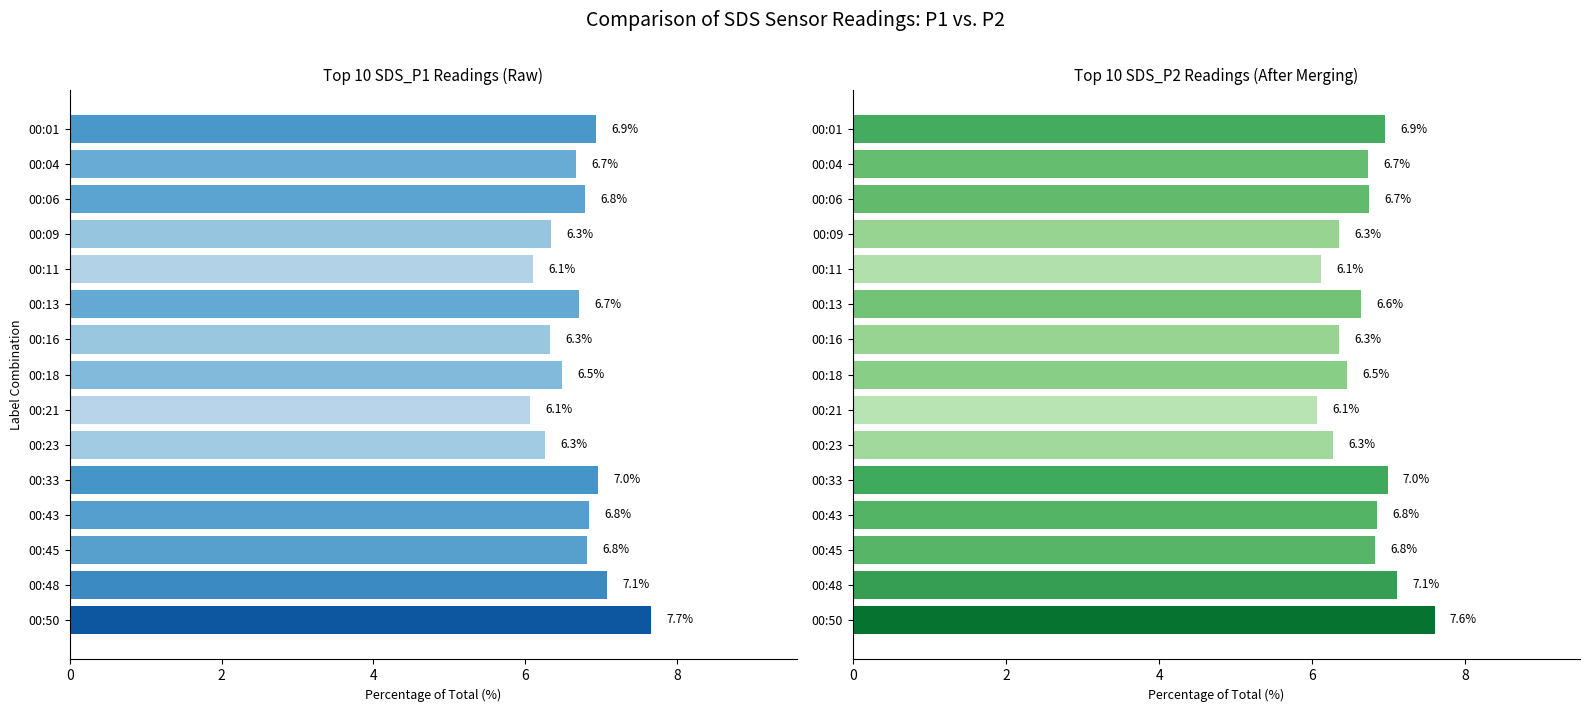

Are the bars horizontal?

Yes